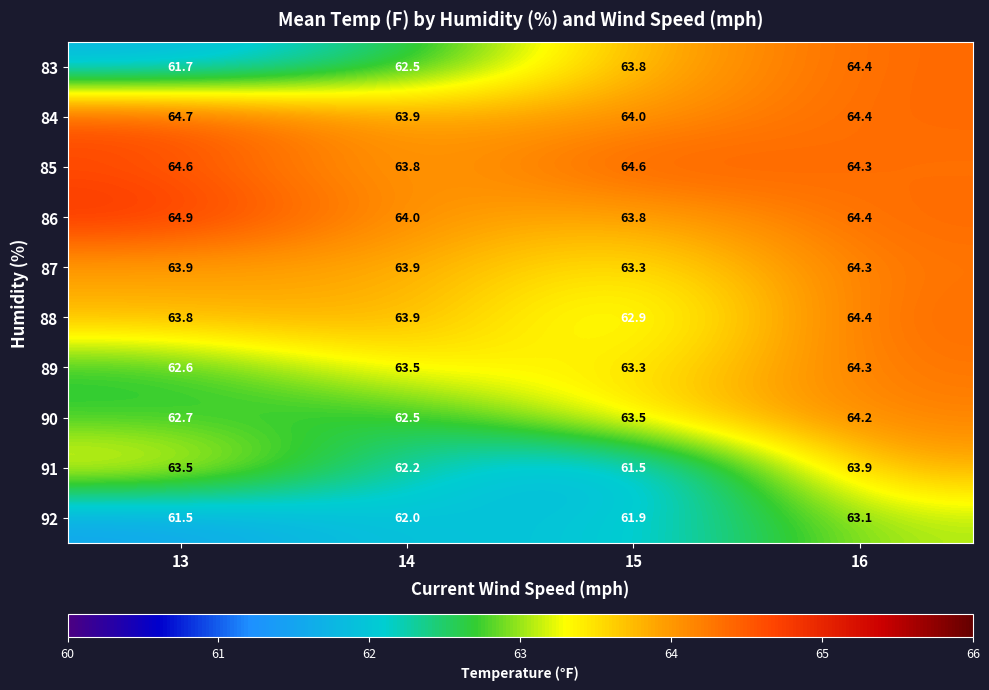

How many distinct data groups are displayed?

10